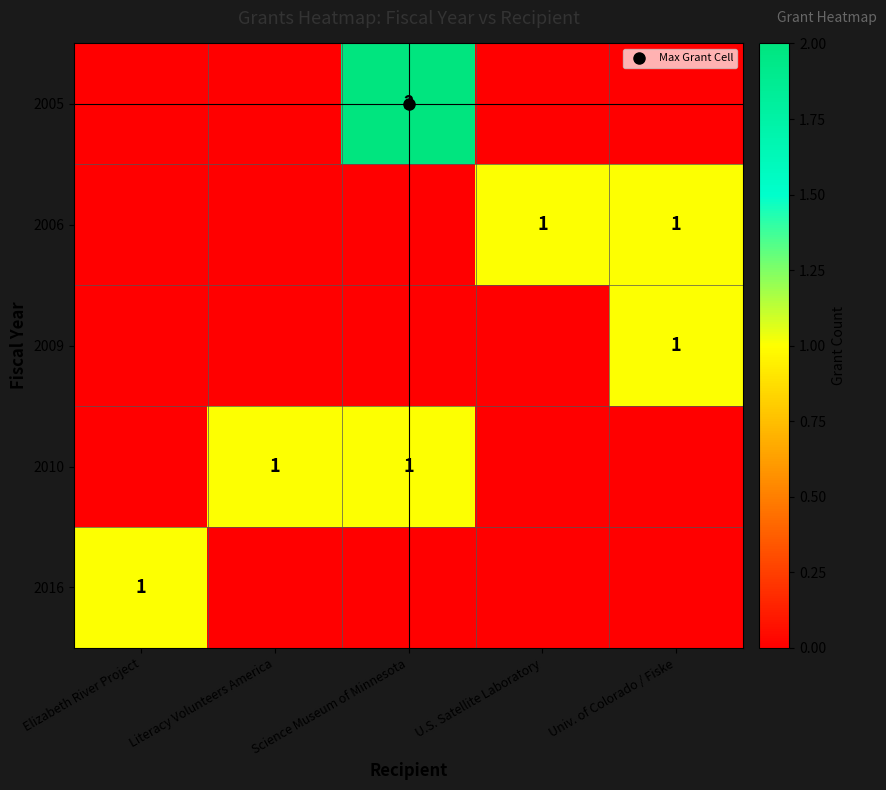

At which label does 2005 reach its peak?

Science Museum of Minnesota